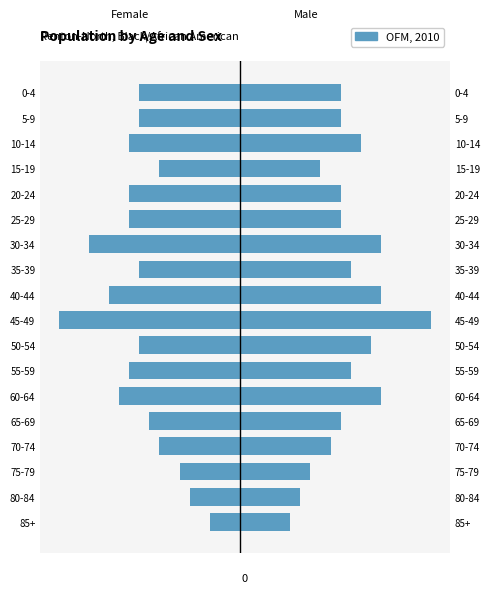

What is the change in value from 70-74 to 25-29?

-30